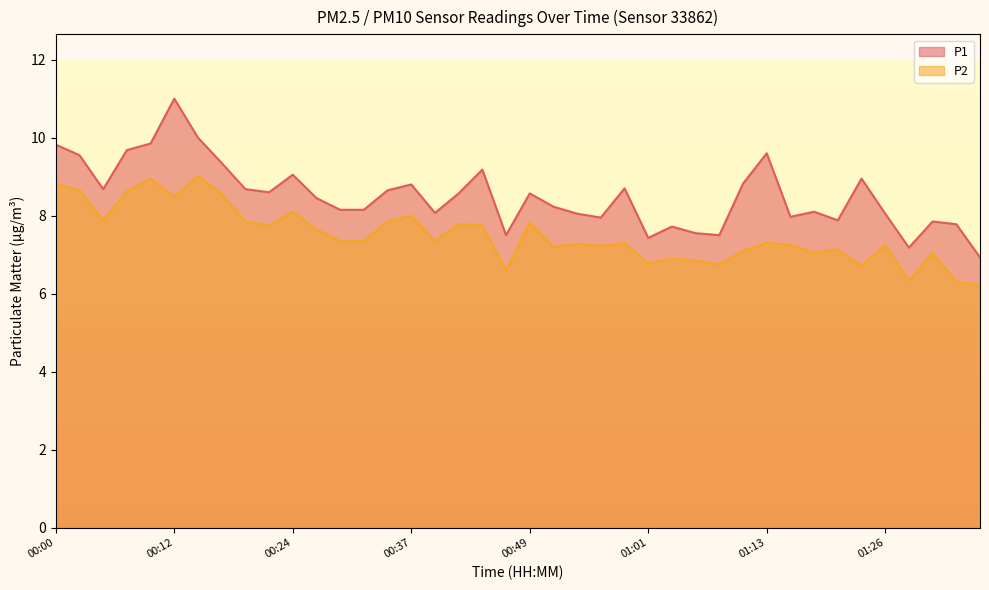

What is the difference between the P2 values at 00:37 and 00:24?

0.1